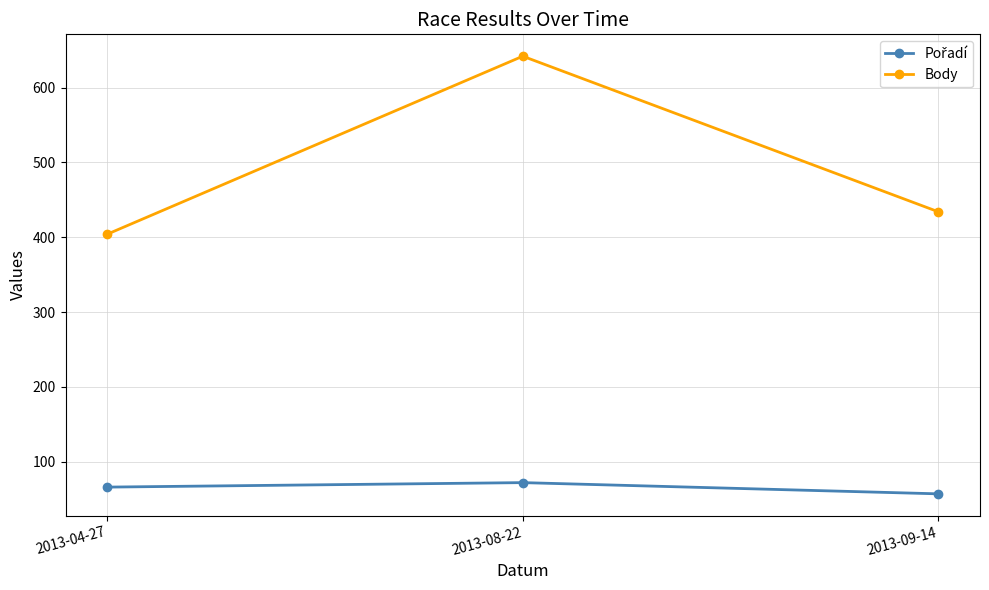

List the labels in order of Body value, smallest first.

2013-04-27, 2013-09-14, 2013-08-22